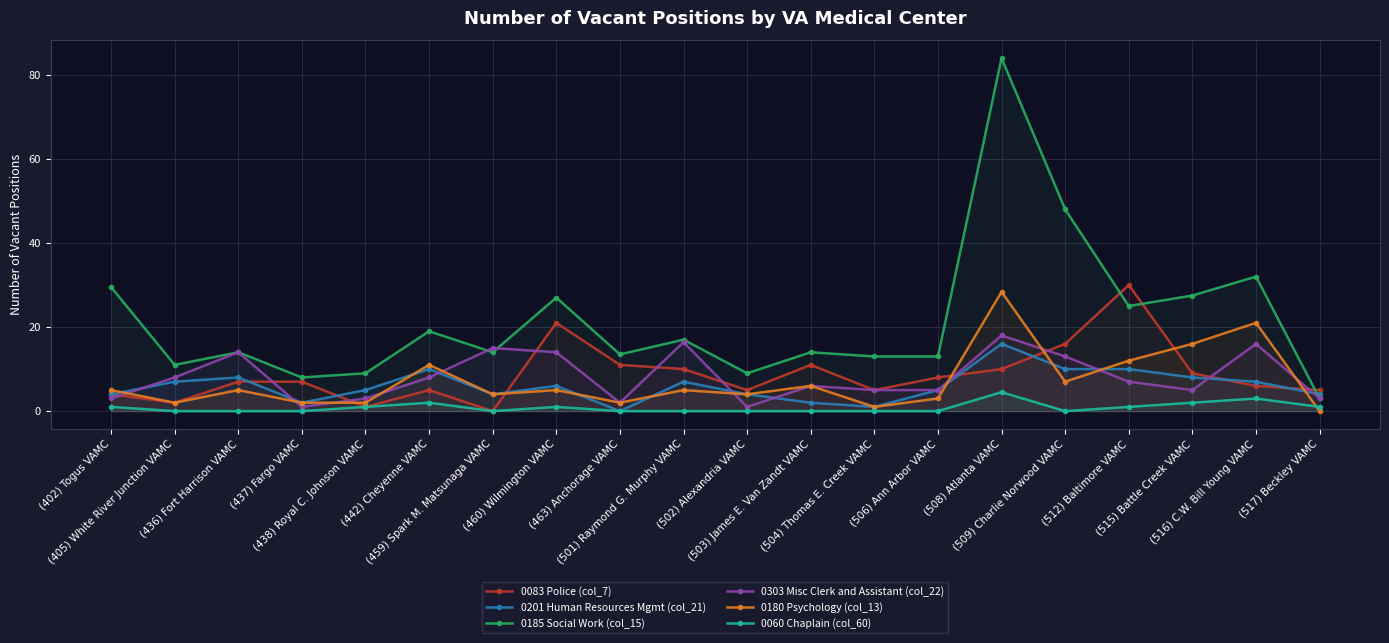

Count the number of data series in this chart.

6